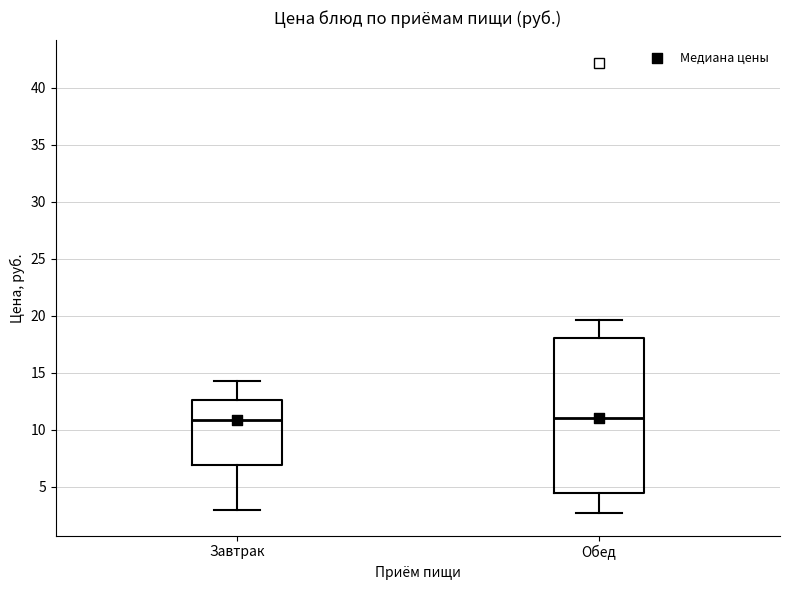

Where is the lower edge of the box for Завтрак on the y-axis? The values are not printed on the chart, so give them approximately, as read against the axis.

7.0